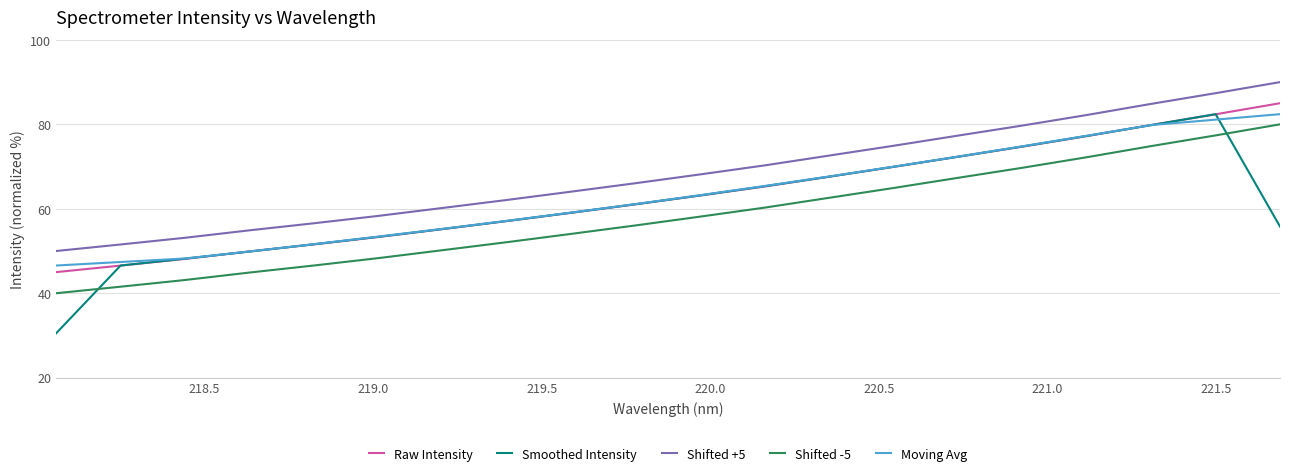

Which series has the largest range (max minus min)?

Smoothed Intensity